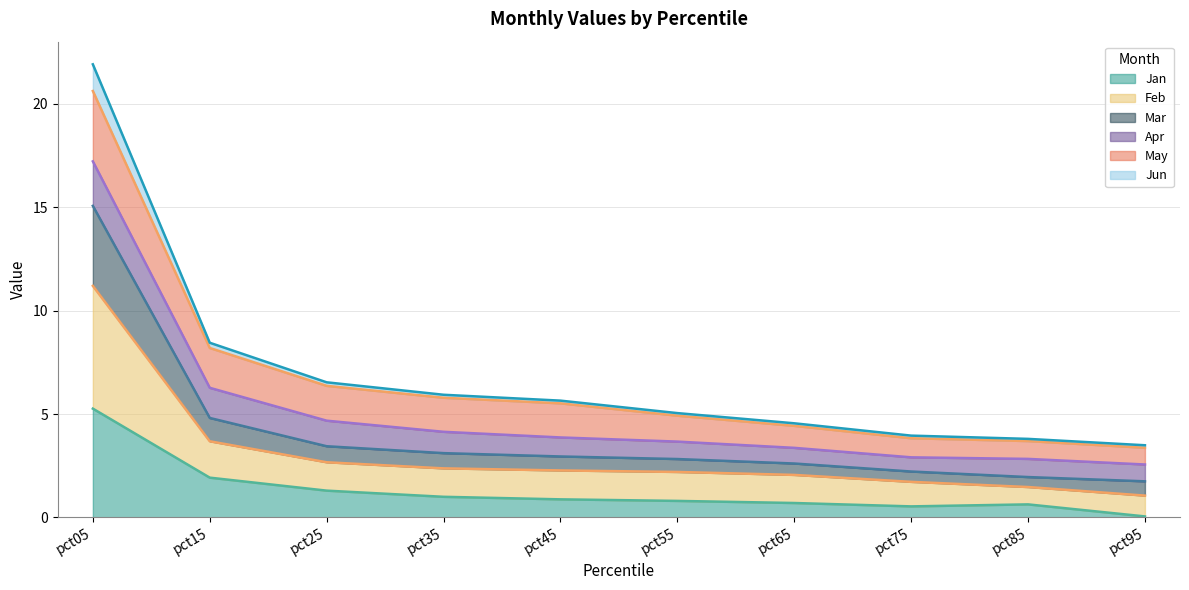

The Jan series shows 0.0 at pct95. True or false?

True